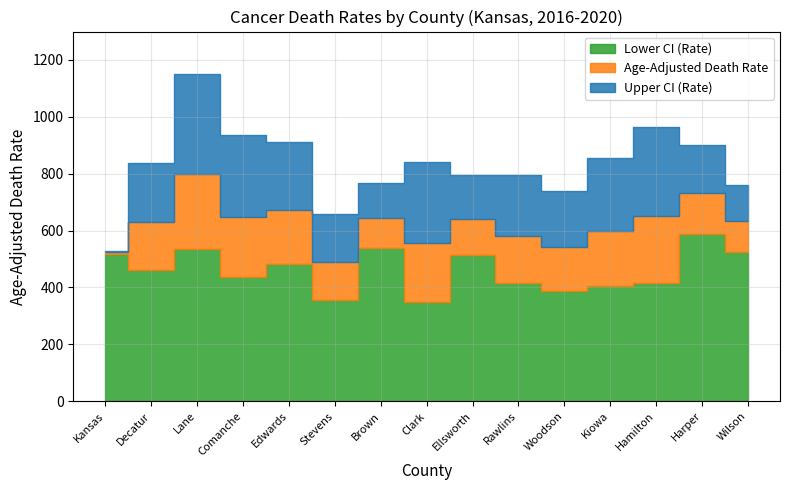

How many categories are shown in the chart?

15